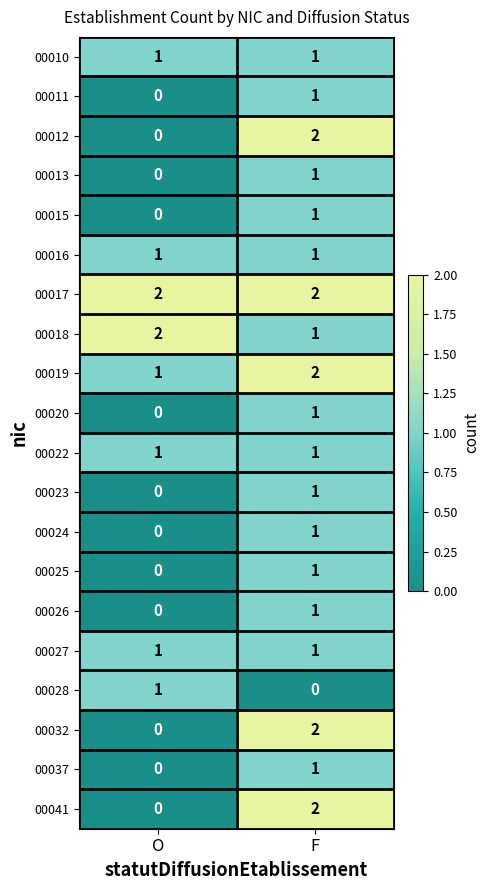

At how many categories does at least one series exceed 1?

2